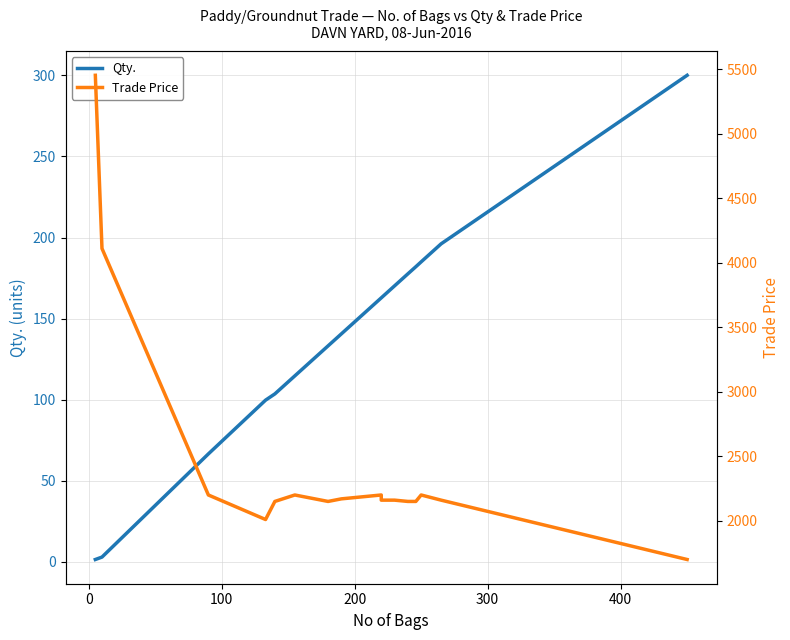

Does the chart display data point markers on the line(s)?

No